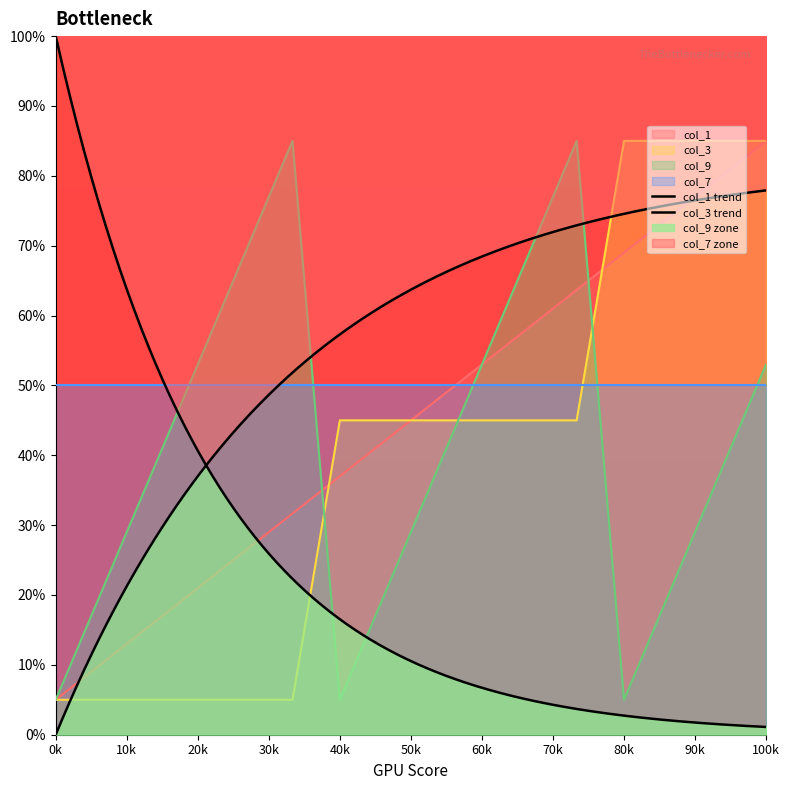

Is it true that col_9 equals 53.0 at 60k?

True